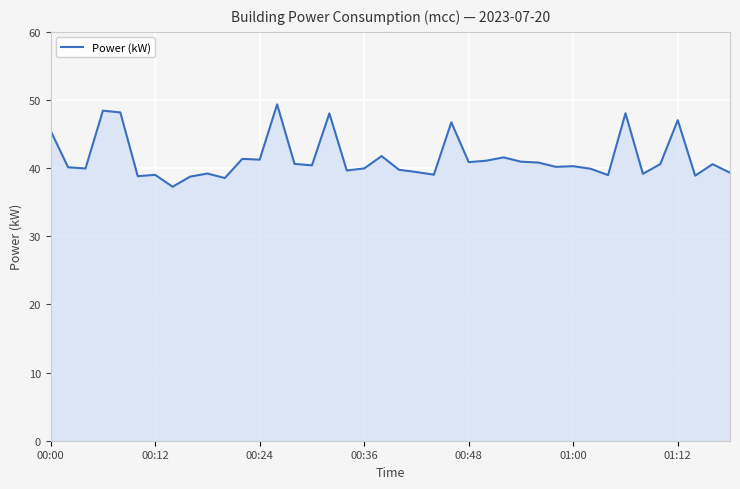

What is the smallest value displayed?

37.3